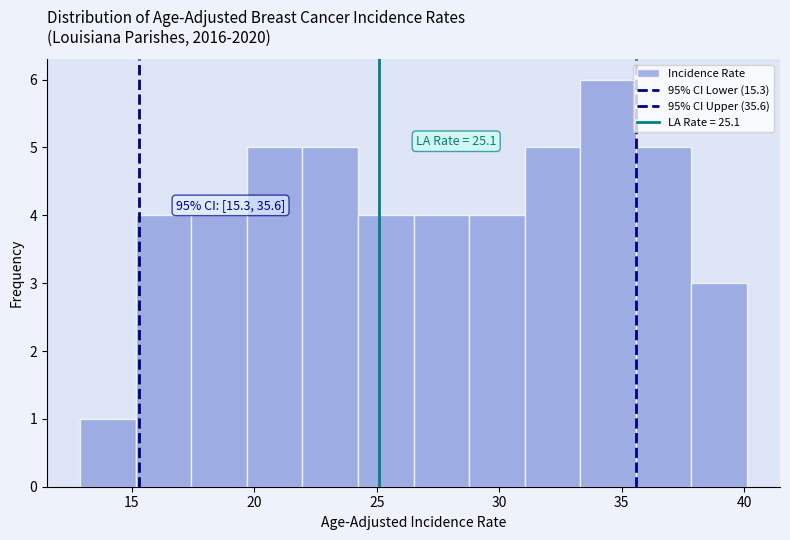

Over which range of the x-axis is the bar tallest?

33.5 to 35.5